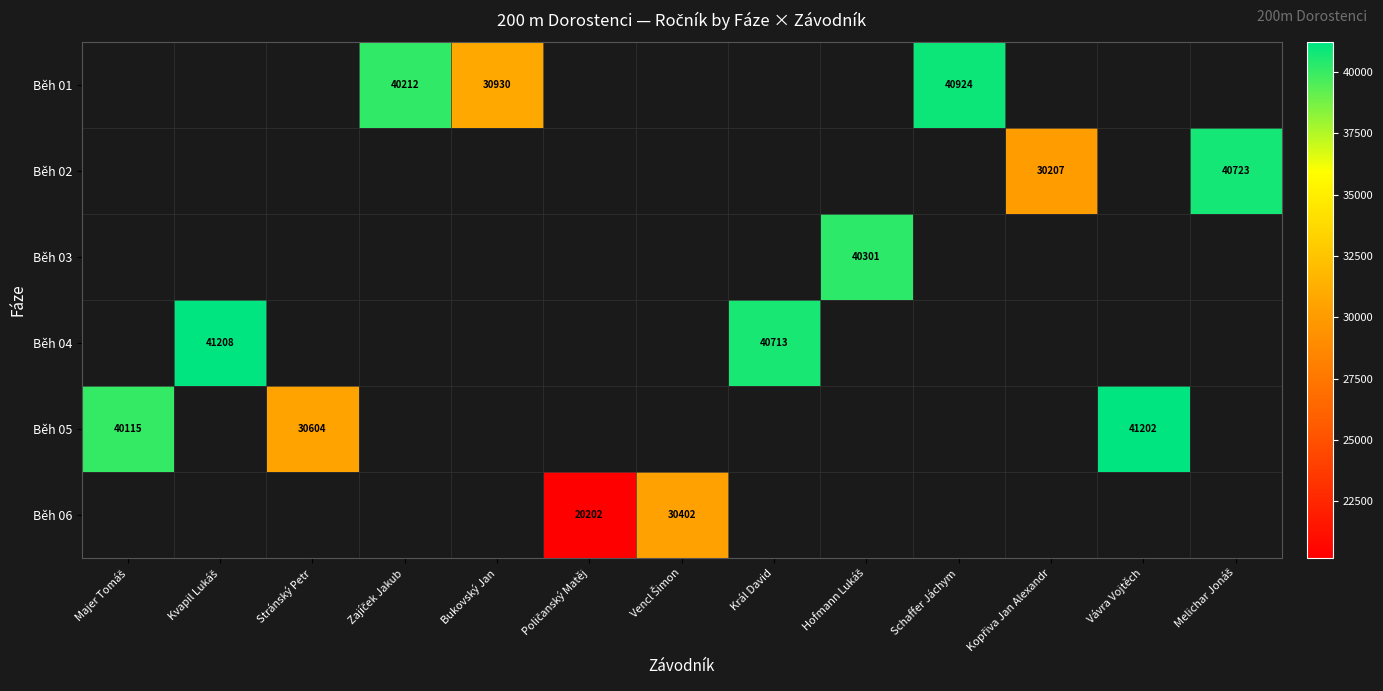

Which category has the lowest value across all series?

Poličanský Matěj